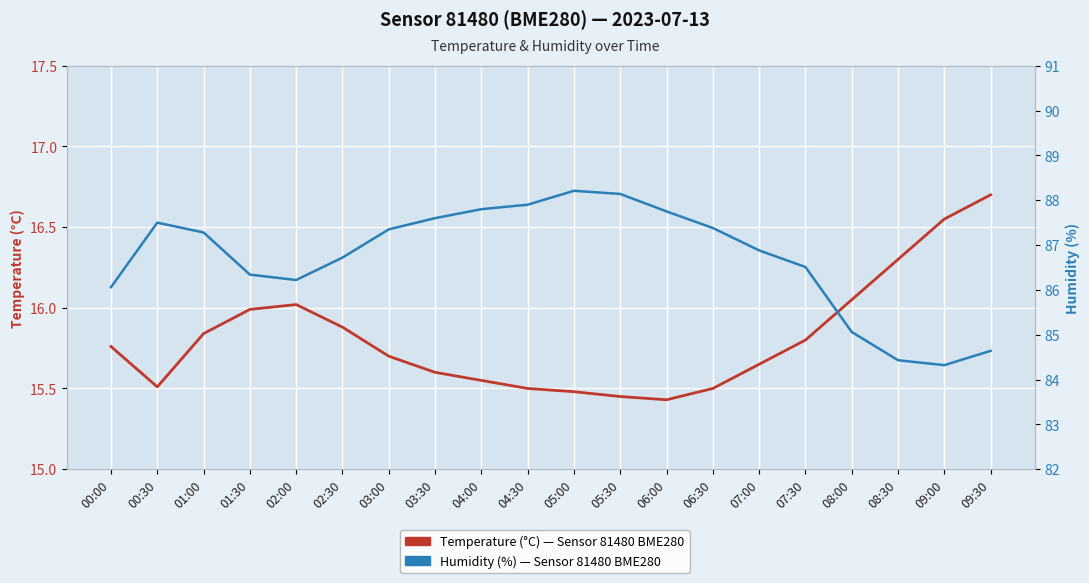

What is the highest value of the Temperature (°C) series?

16.7